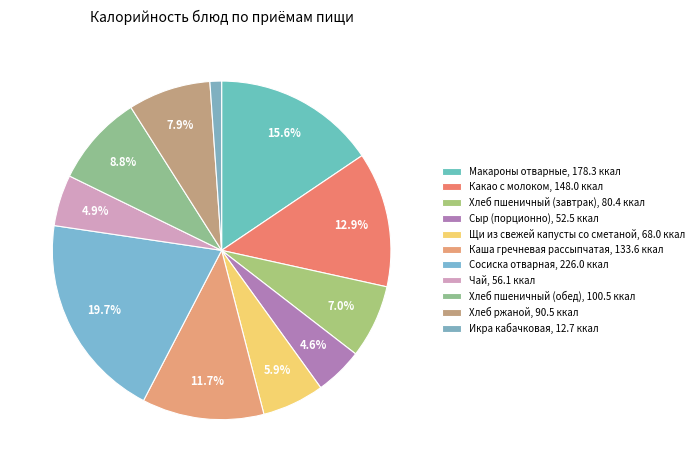

How many slices are in this pie chart?

11